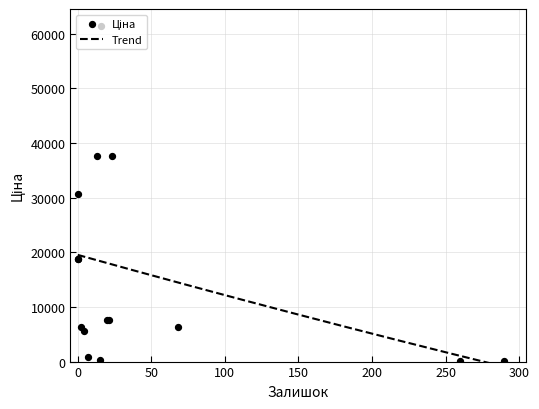

Which series has the widest spread of Y values?

Ціна